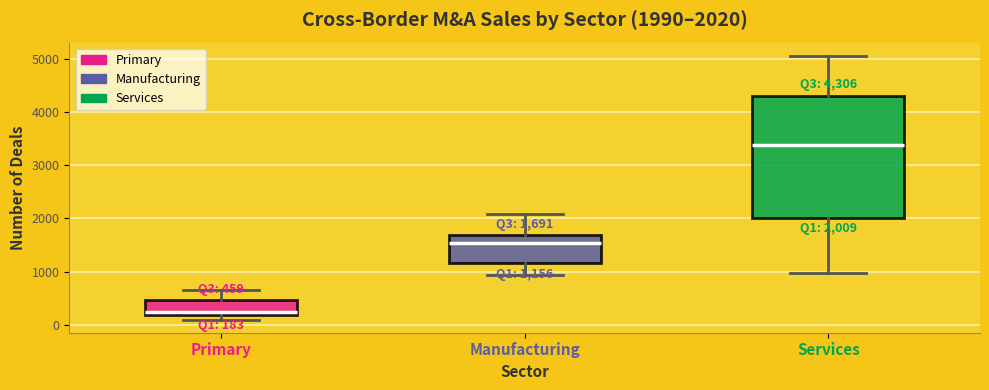

Which box is the tallest, from its lower edge to its upper edge?

Services